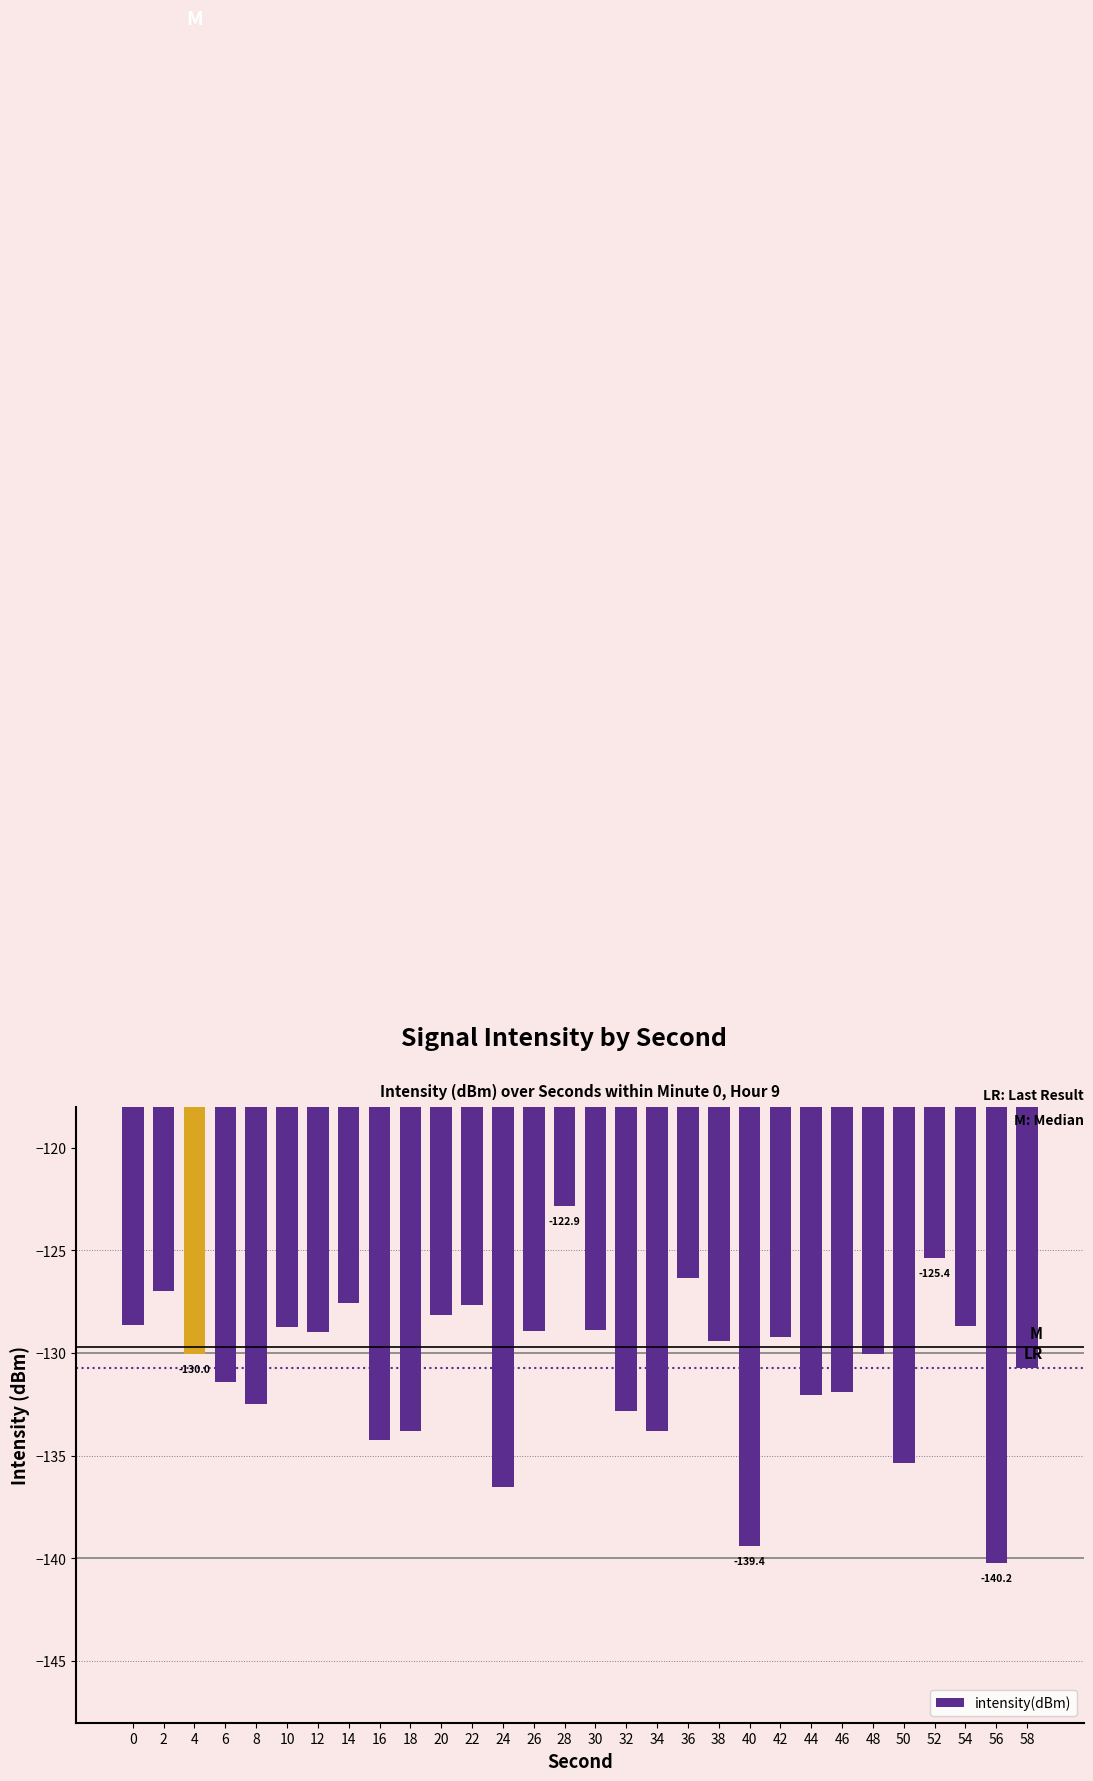

What is the difference between the maximum and minimum values?

17.4